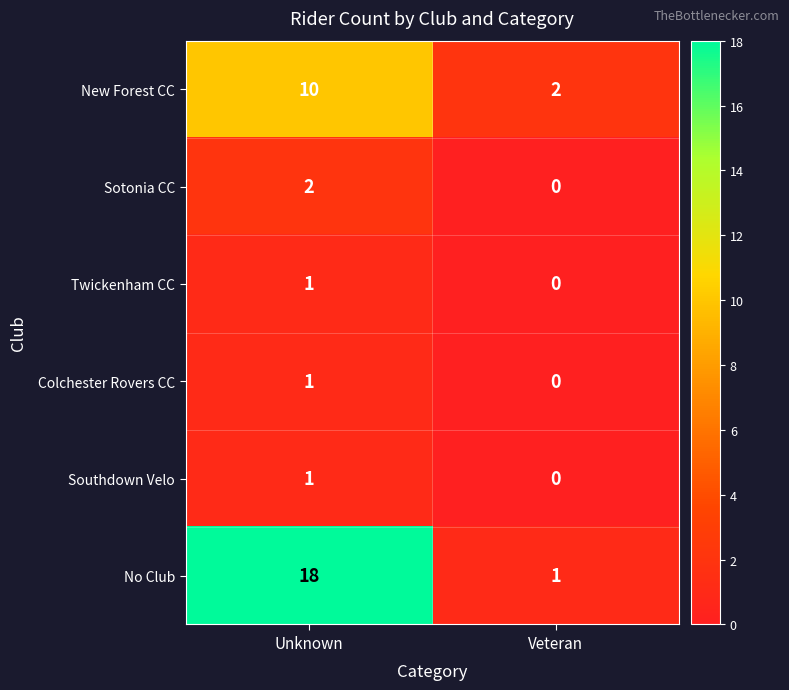

What is the difference between the New Forest CC values at Veteran and Unknown?

8